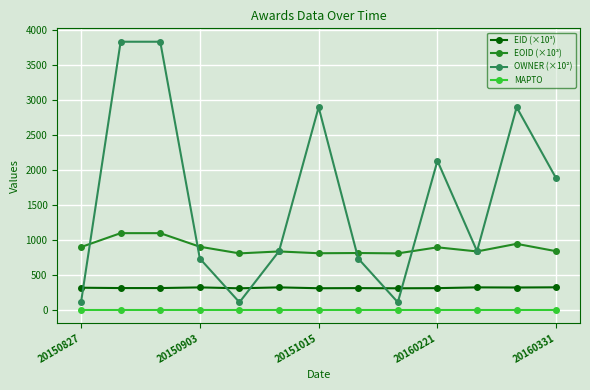

Which series has the largest range (max minus min)?

OWNER (×10²)